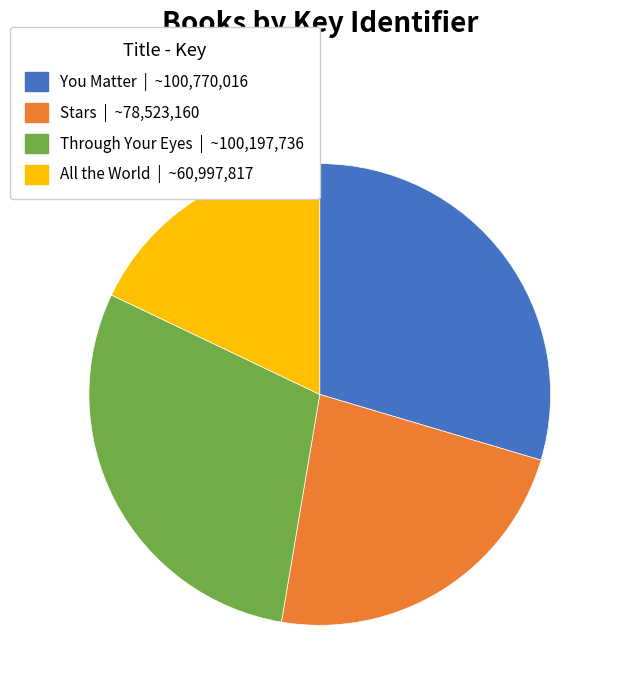

What is the smallest slice in the pie chart?

All the World